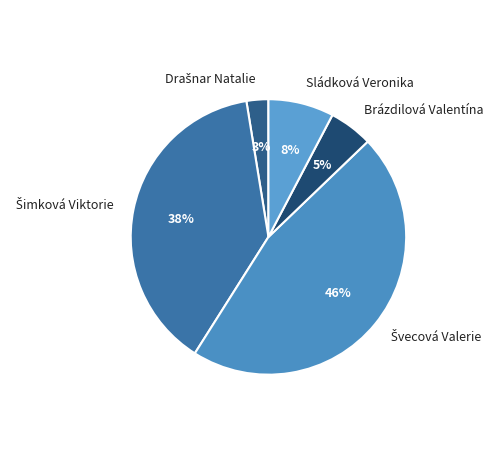

What percentage is the Sládková Veronika slice, to the nearest percent?

8%